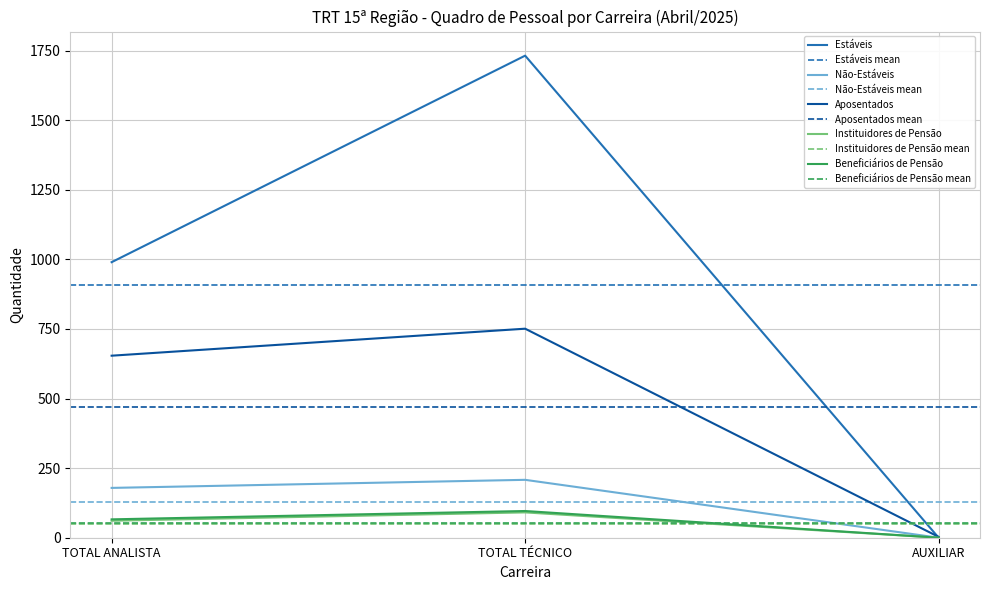

At which category is the sum across all series the highest?

TOTAL TÉCNICO